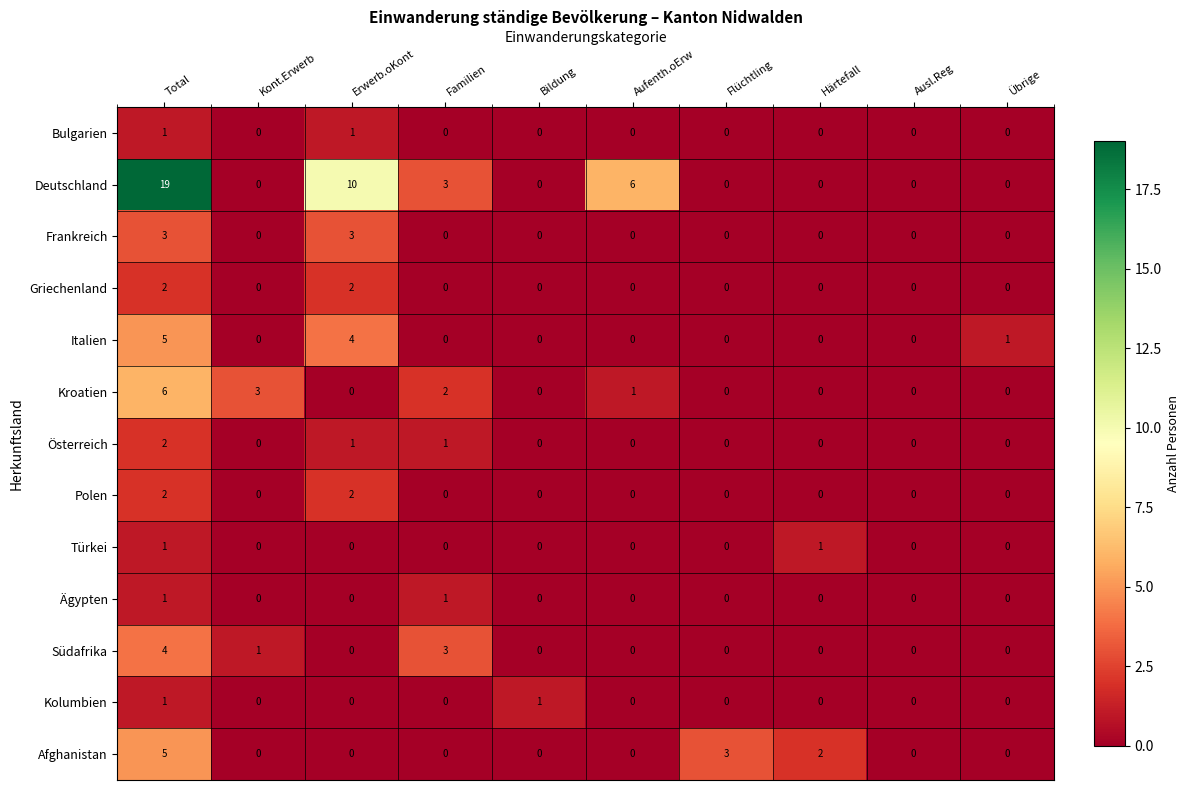

How many distinct data groups are displayed?

13